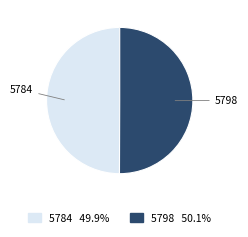

True or false: 5784 accounts for 63% of the total.

False